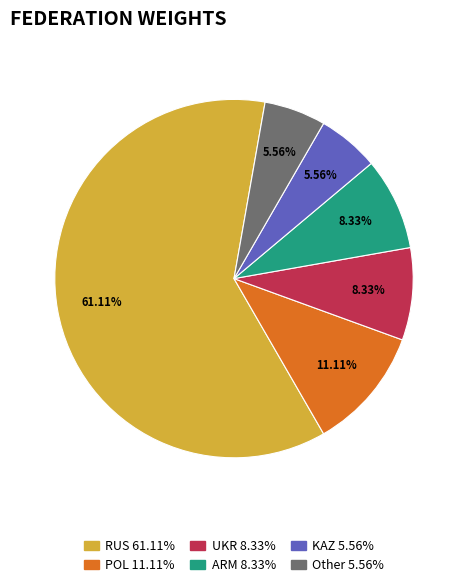

Is there a majority slice in this chart?

Yes